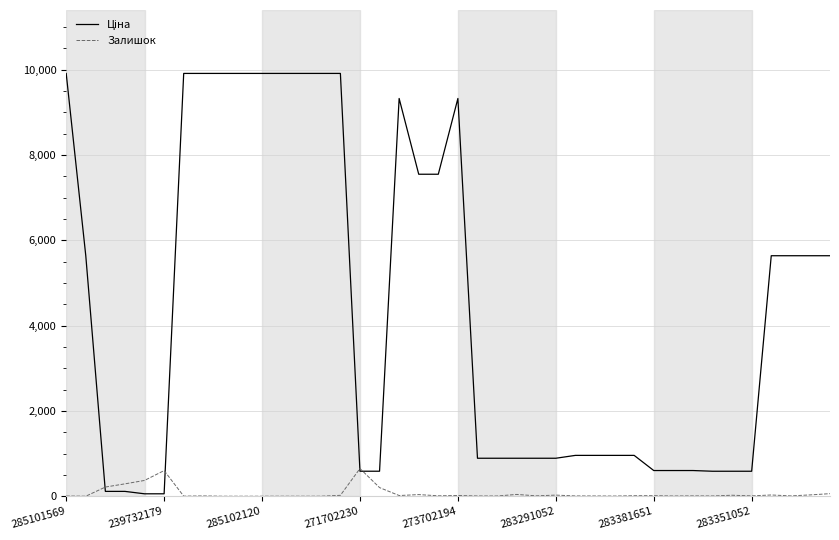

How many lines are shown in the chart?

2